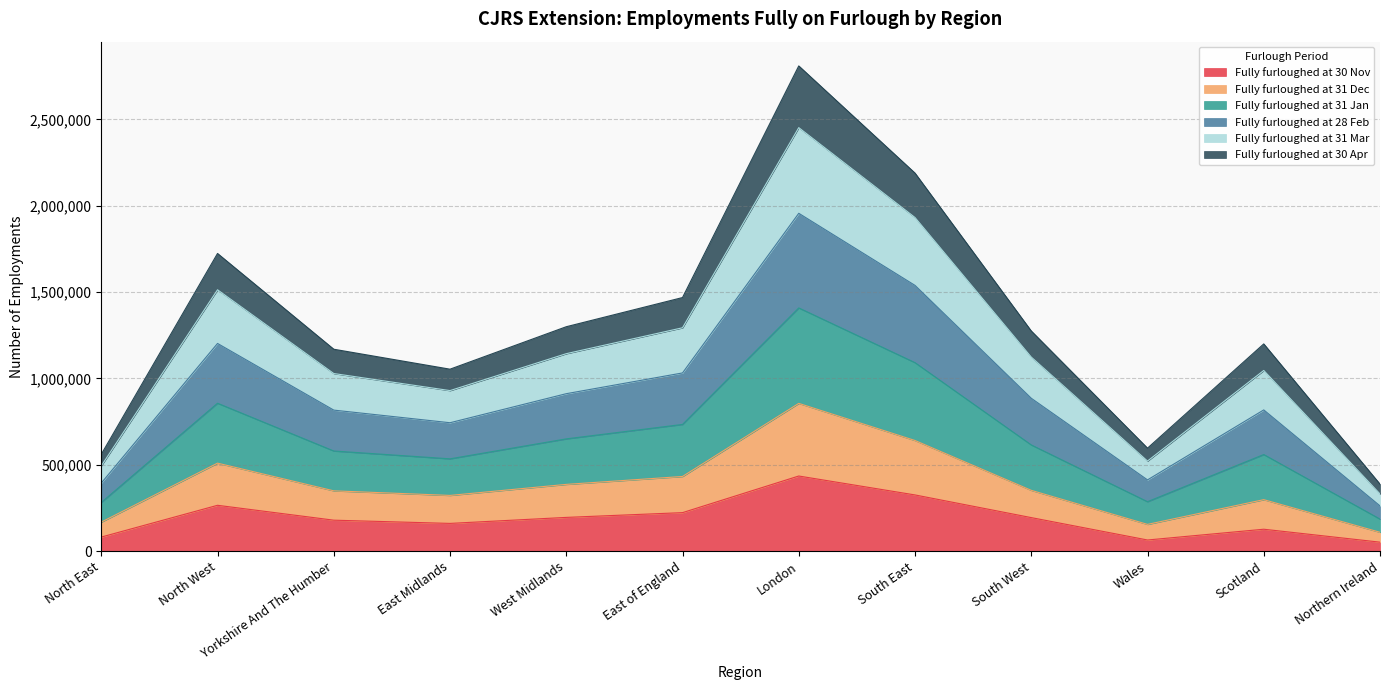

At which category is the sum across all series the highest?

London